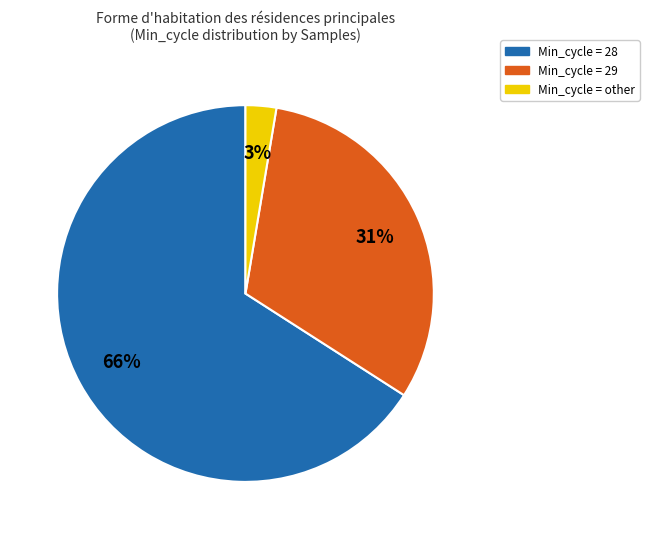

Which category has the biggest portion of the pie?

Min_cycle = 28